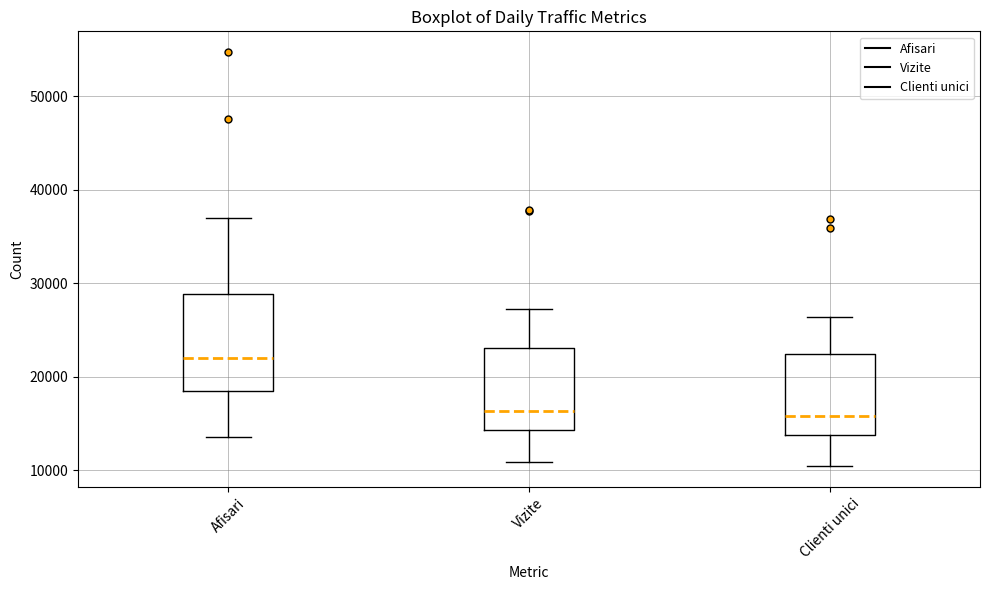

Where does the median line of the box for Afisari sit on the y-axis? The values are not printed on the chart, so give them approximately, as read against the axis.

22000